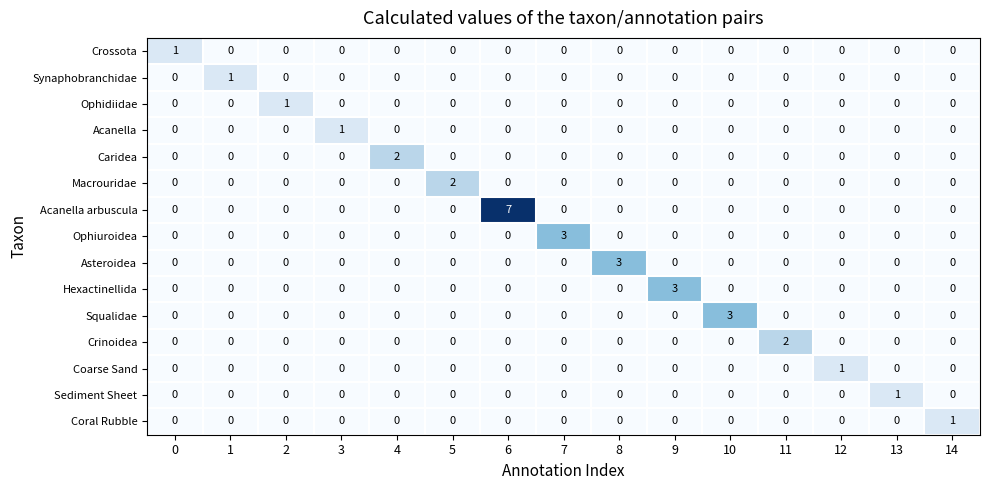

What is the total value across all series at 5?

2